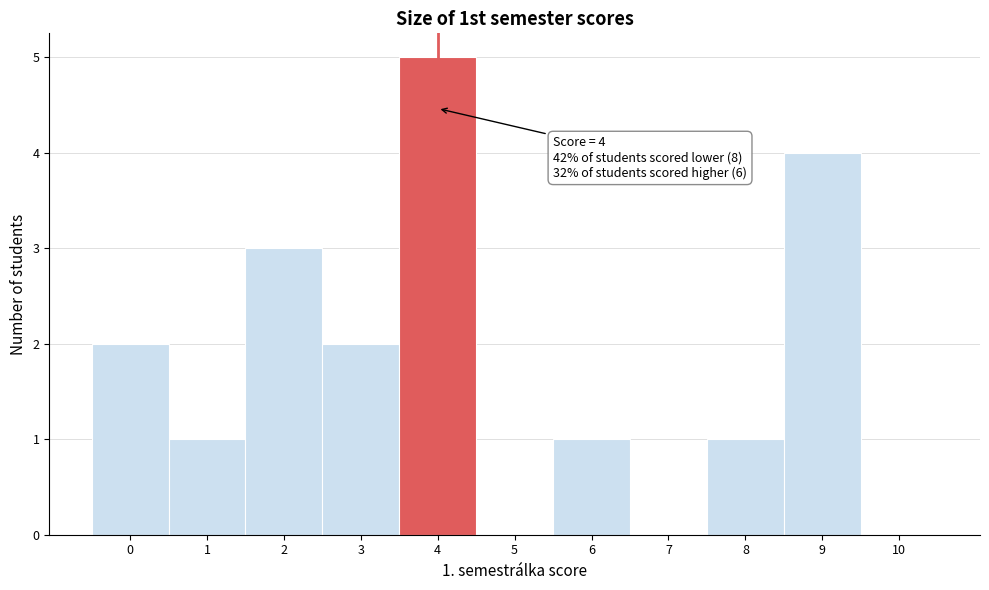

Over which range of the x-axis is the bar tallest?

3.5 to 4.5